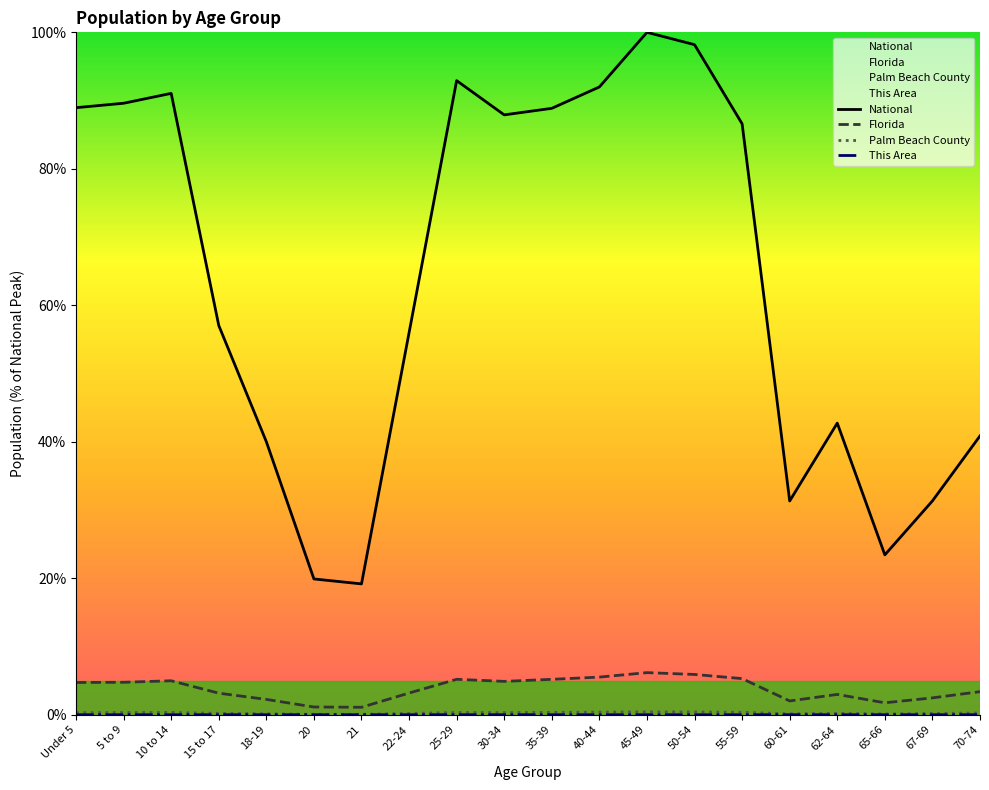

Reading left to right, extract all data points from this chart.

National: 89.0	89.6	91.1	57.0	40.0	19.9	19.2	56.0	92.9	87.9	88.9	92.0	100.0	98.2	86.6	31.3	42.7	23.4	31.3	40.9
Florida: 4.7	4.8	5.0	3.2	2.2	1.1	1.1	3.2	5.2	4.9	5.2	5.5	6.2	5.9	5.3	2.0	3.0	1.8	2.5	3.4
Palm Beach County: 0.3	0.3	0.3	0.2	0.1	0.1	0.1	0.2	0.3	0.3	0.3	0.4	0.4	0.4	0.4	0.1	0.2	0.1	0.2	0.3
This Area: 0.0	0.0	0.0	0.0	0.0	0.0	0.0	0.0	0.0	0.0	0.0	0.0	0.0	0.0	0.0	0.0	0.0	0.0	0.0	0.0